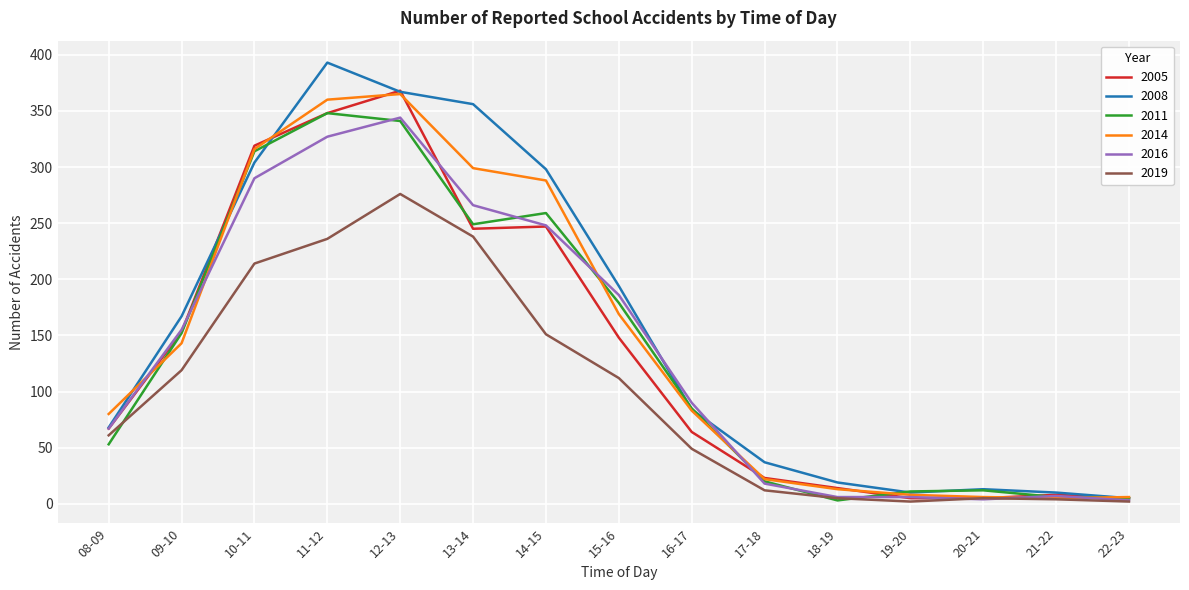

What is the greatest value displayed?

393